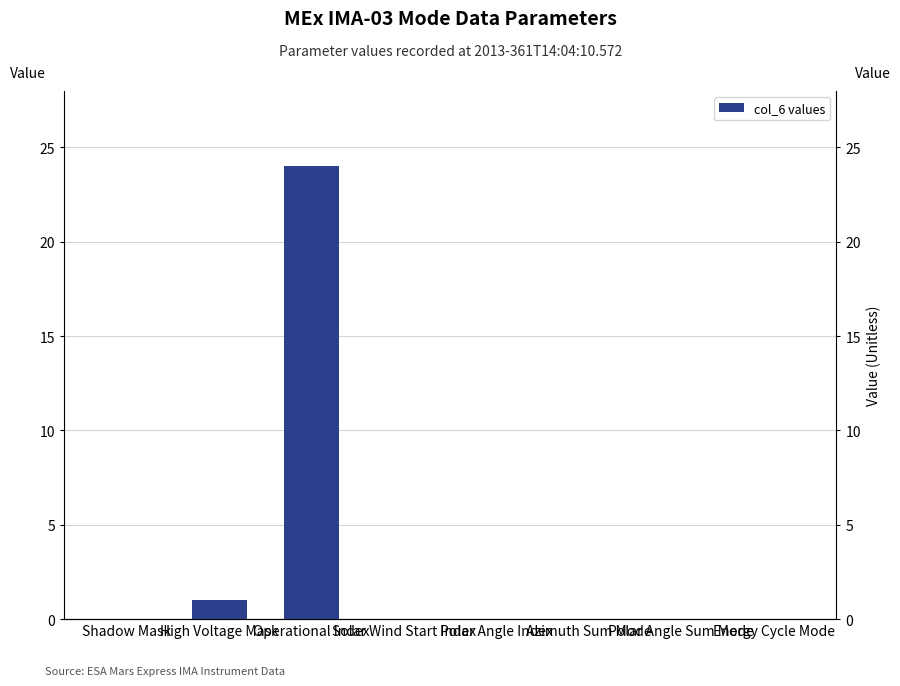

Which has a higher value, Polar Angle Index or Azimuth Sum Mode?

Polar Angle Index